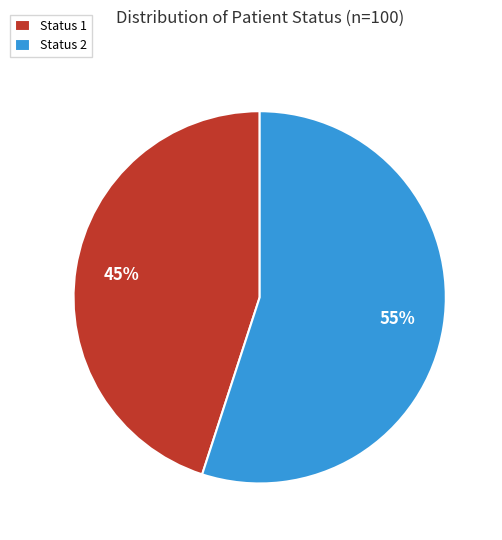

To the nearest percent, what is the difference between the Status 1 and Status 2 slice percentages?

10%